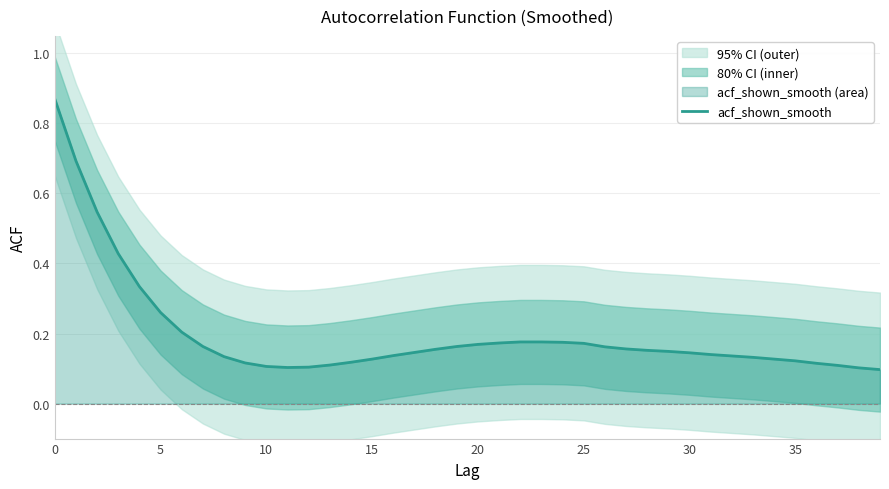

The value at 20 is 0.3. True or false?

True